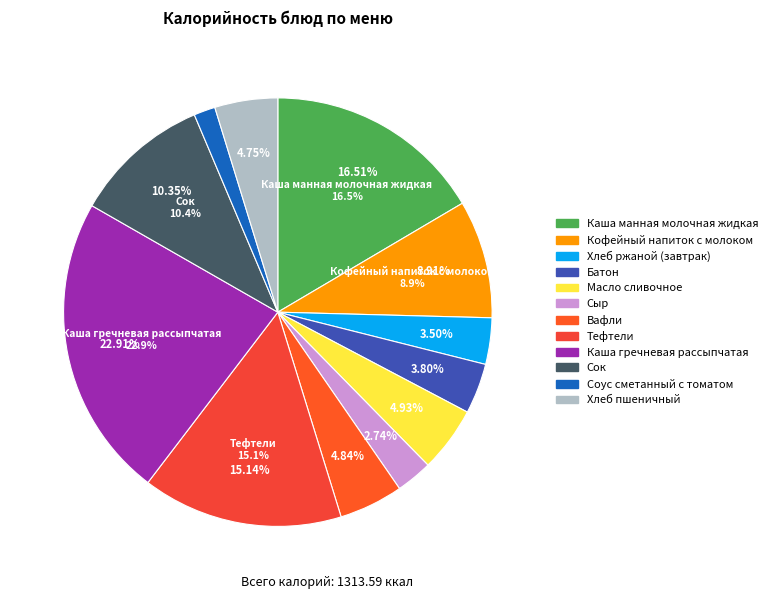

Approximately how many times larger is the value at Вафли compared to Сыр?

1.8